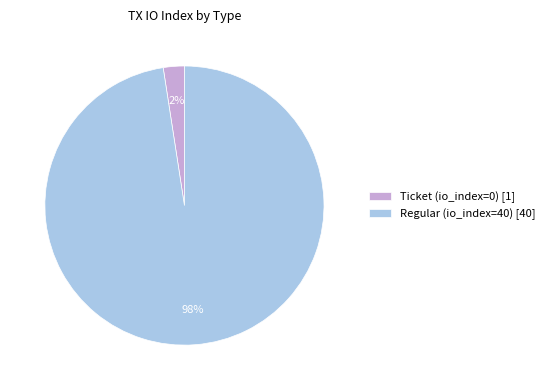

To the nearest percent, what is the average slice percentage?

50%